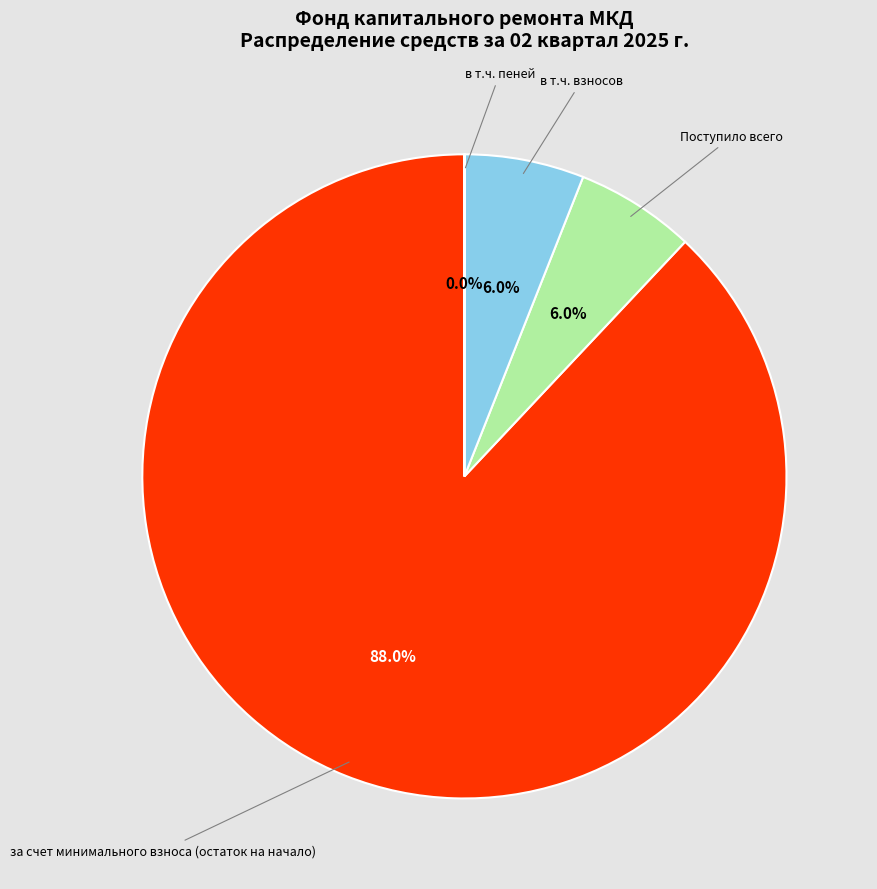

Does any single category account for the majority?

Yes